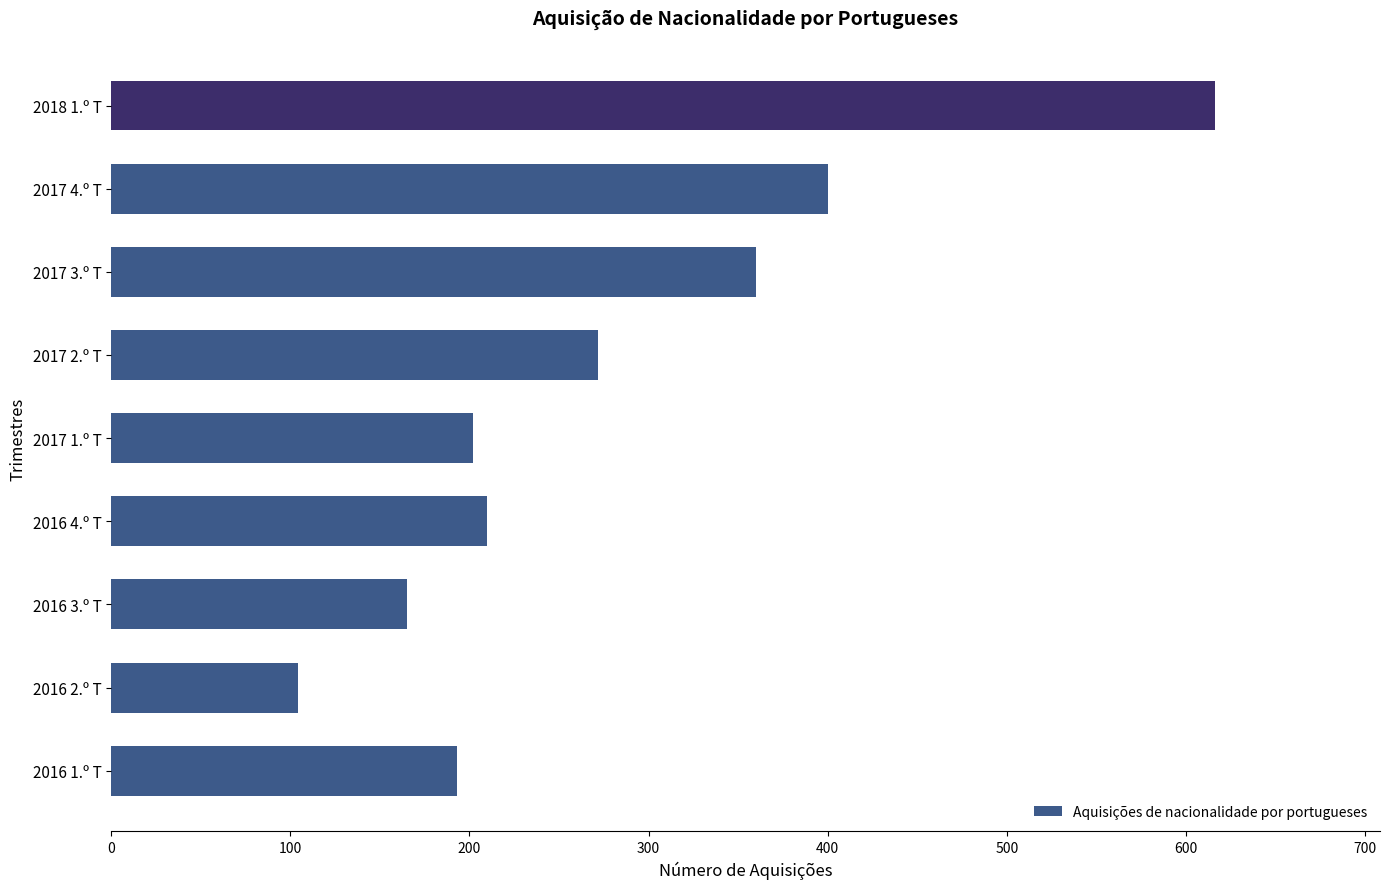

What is the difference between the maximum and minimum values?

512